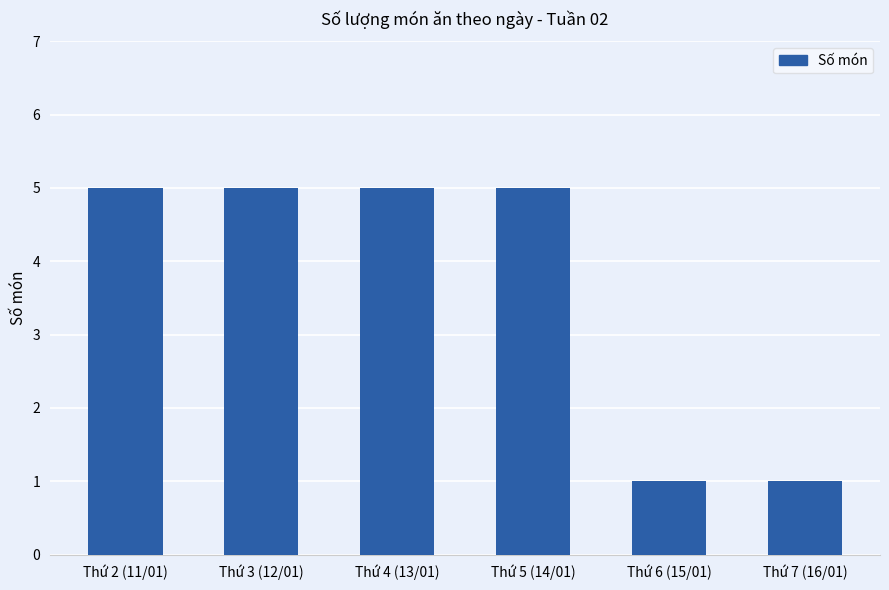

Reading left to right, transcribe all the data shown in this chart.

5	5	5	5	1	1